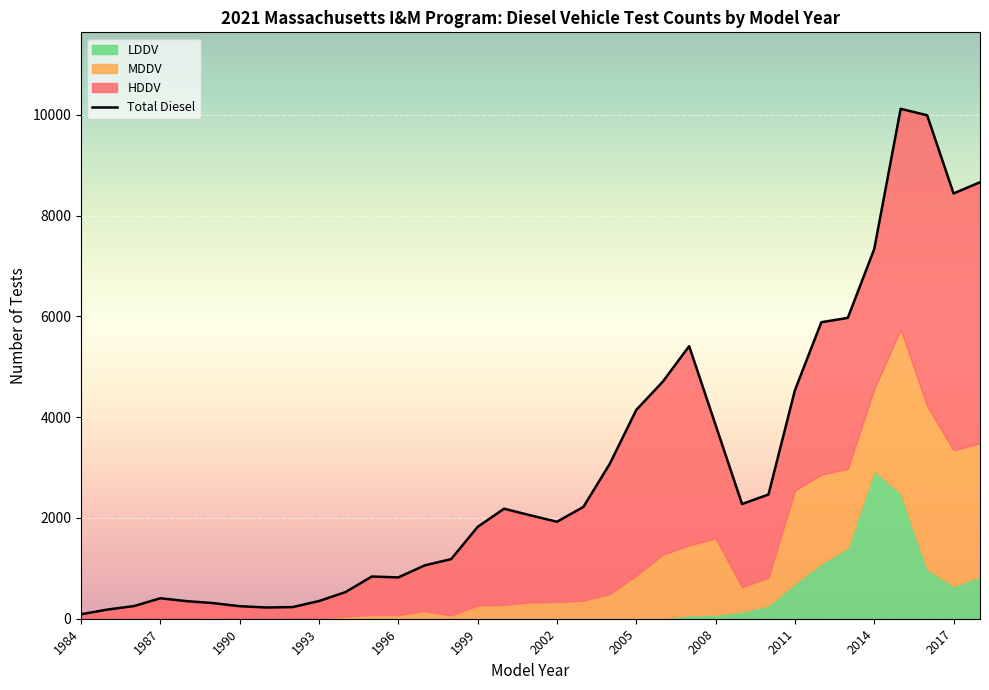

At which label is LDDV closest to 1469?

2013